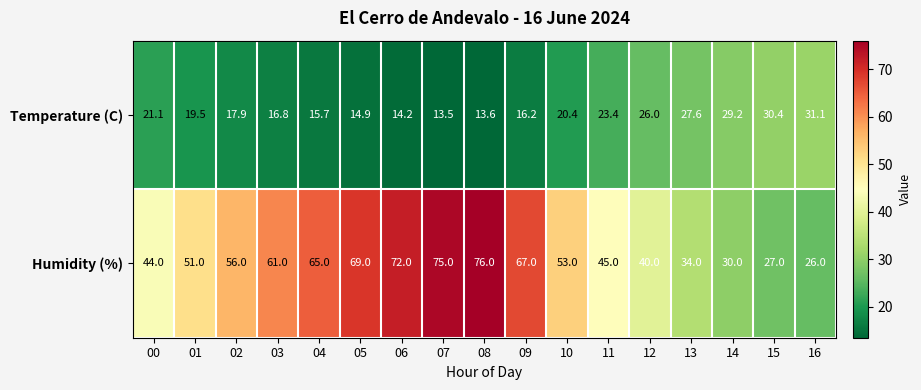

How many values in the Temperature (C) series exceed 19?

9